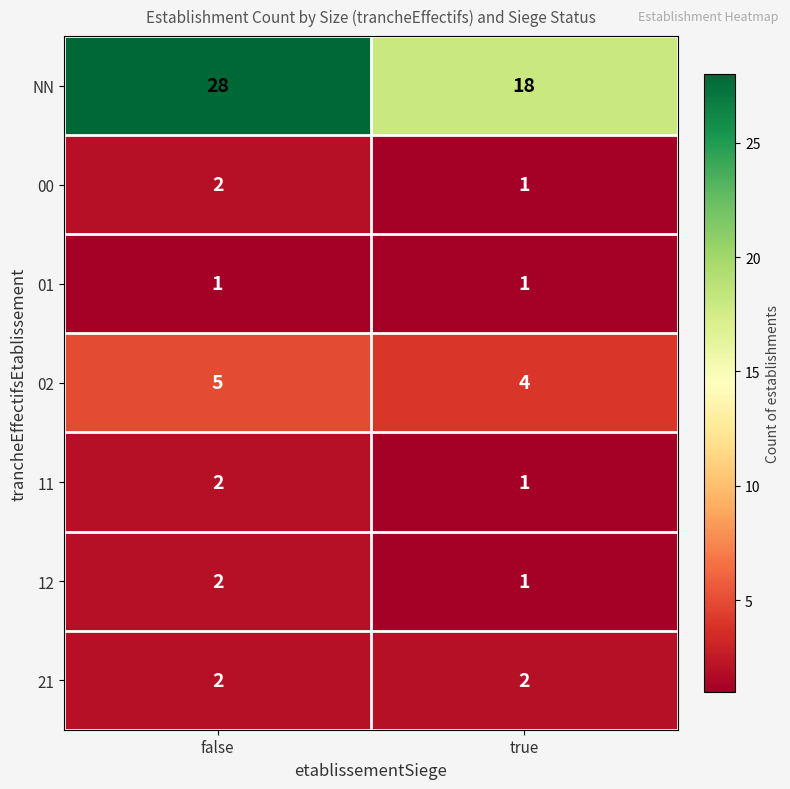

What is the spread (max minus min) of values at true?

17